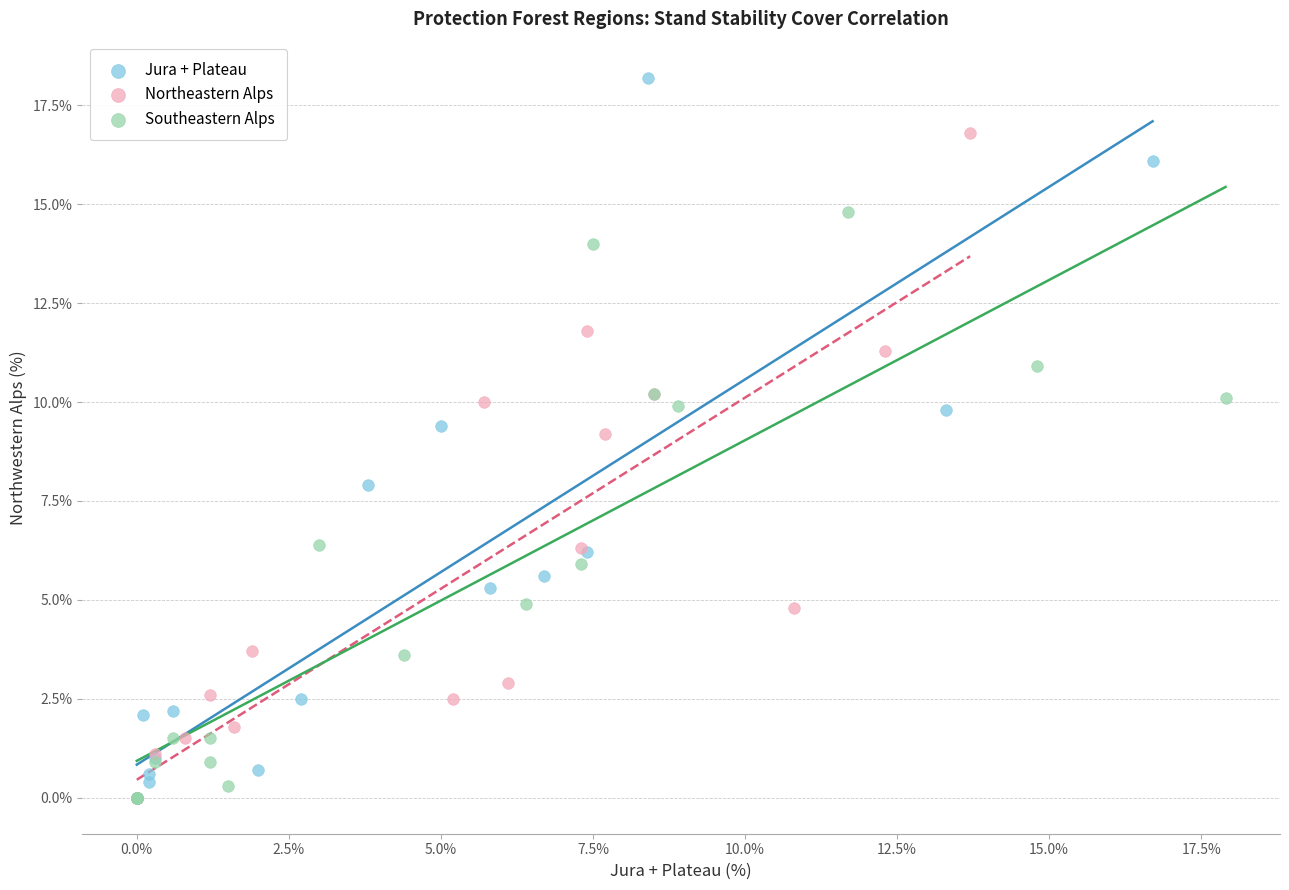

What are all the series names shown in the legend?

Jura + Plateau, Northeastern Alps, Southeastern Alps